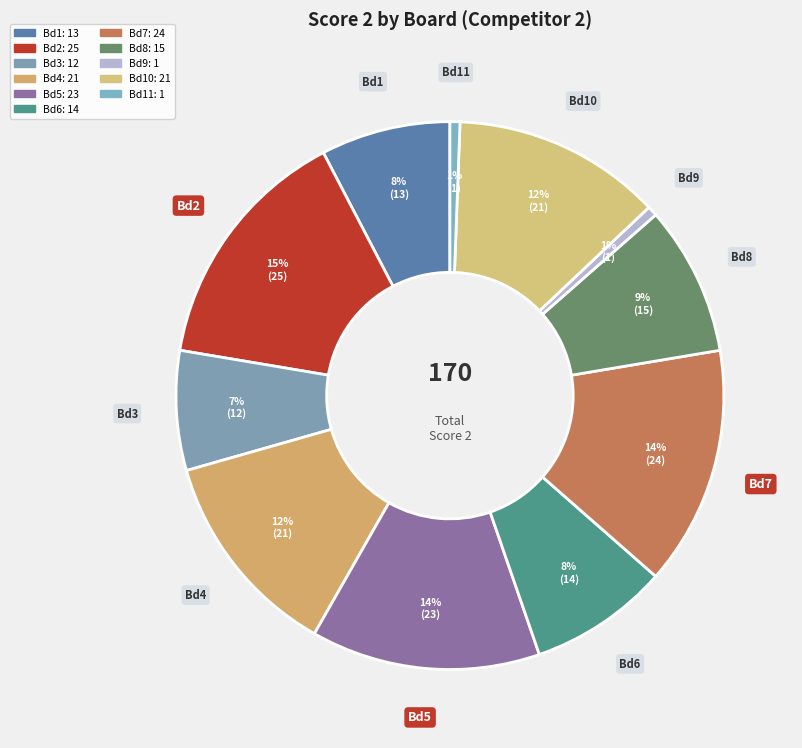

How many segments does this pie chart have?

11